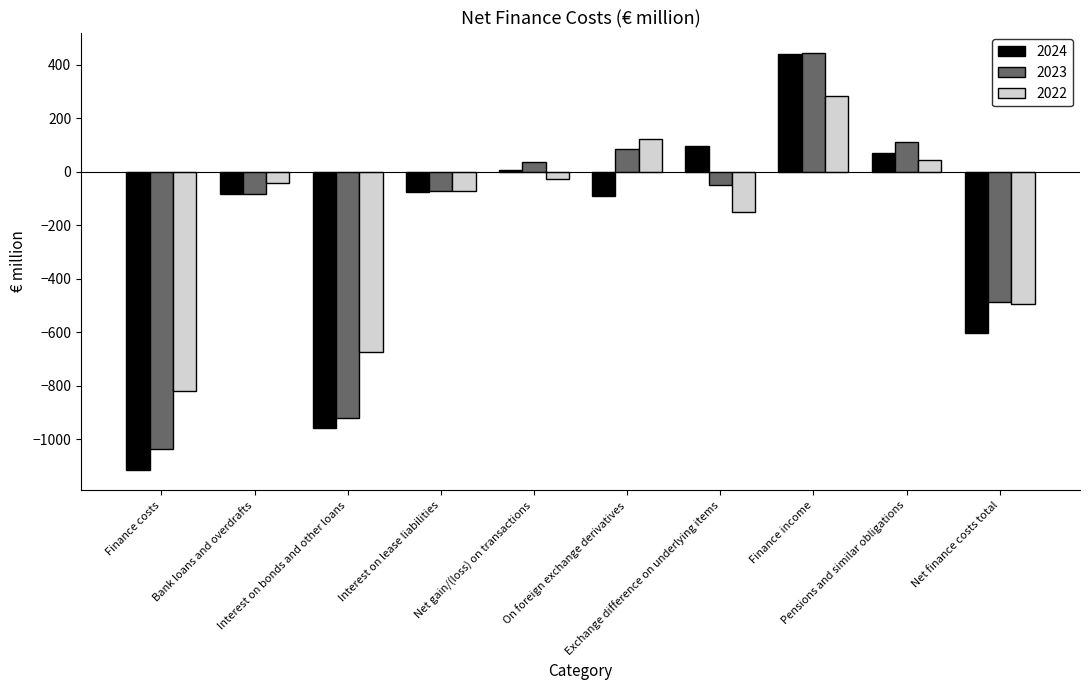

At which category is the sum across all series the highest?

Finance income